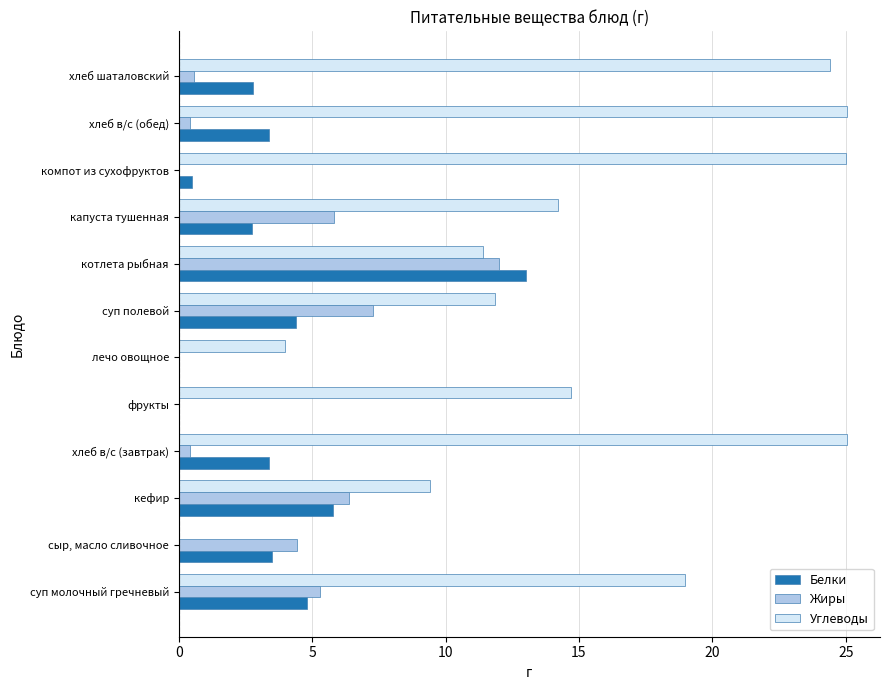

Is it true that Белки equals 0.0 at лечо овощное?

True